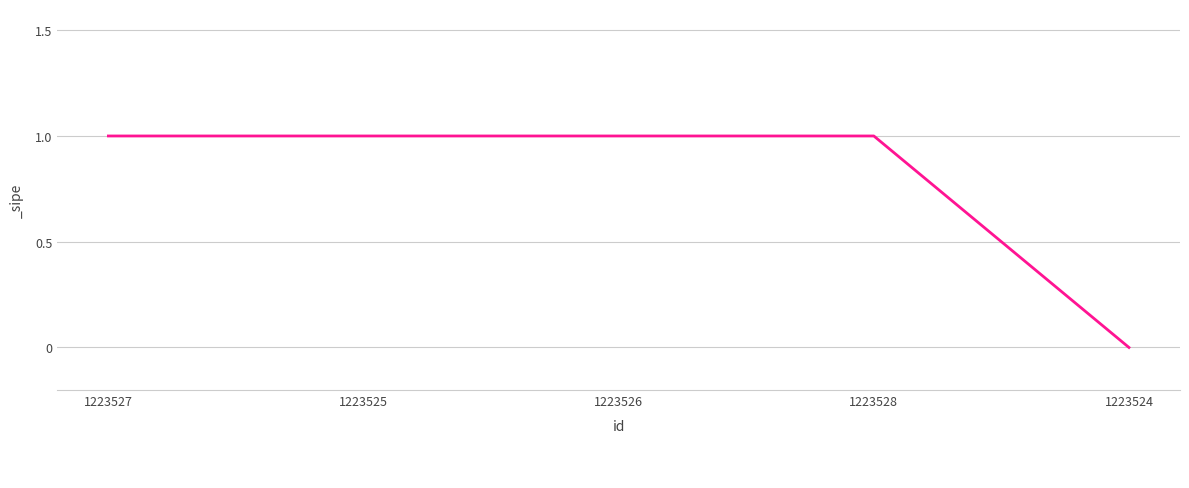

How many values are between 1 and 2?

4